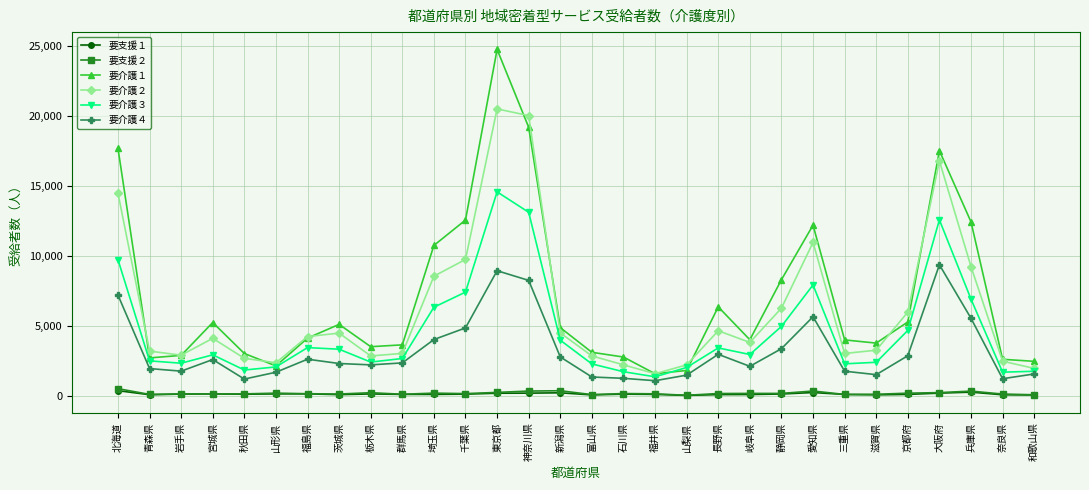

At which label is 要介護３ closest to 7948?

愛知県